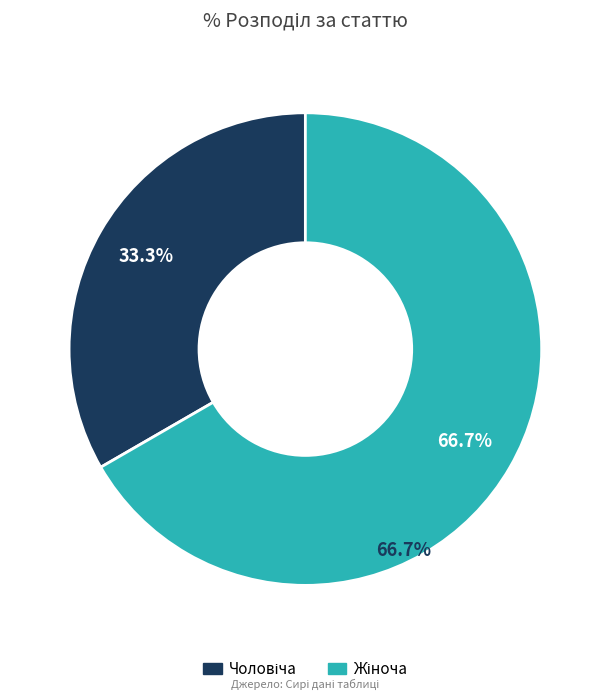

Does any single category account for the majority?

Yes